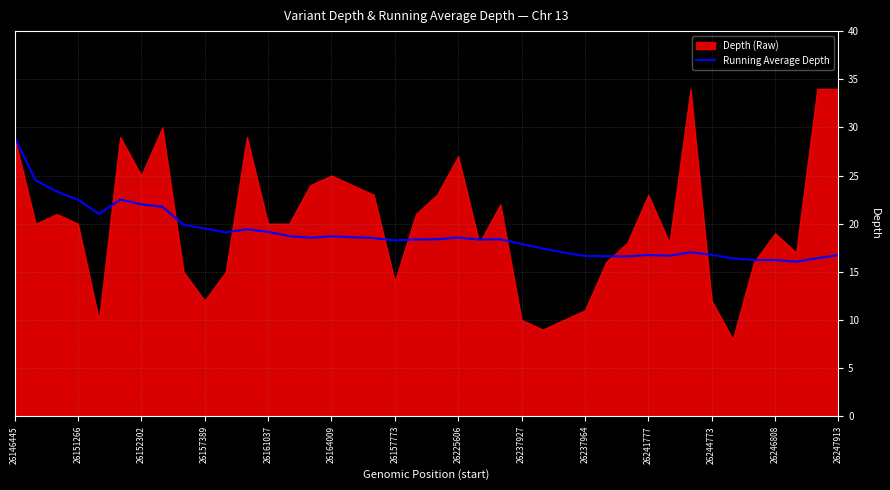

Is it true that Running Average Depth equals 11.4 at 26157773?

False